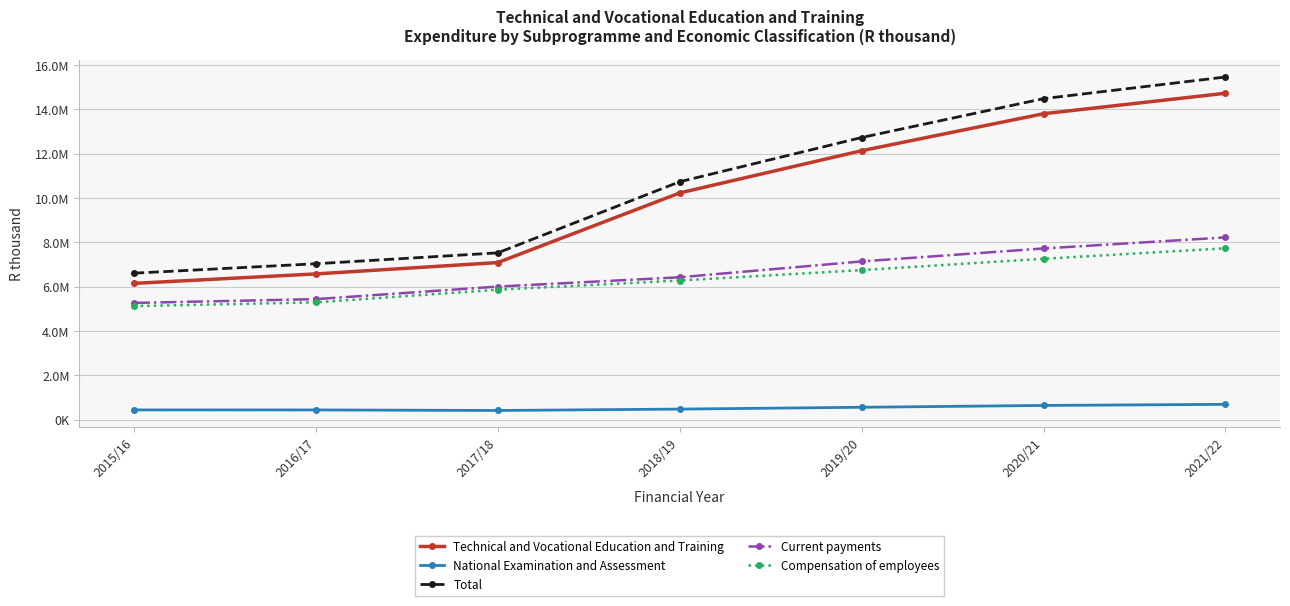

True or false: Current payments and National Examination and Assessment cross at least once.

False